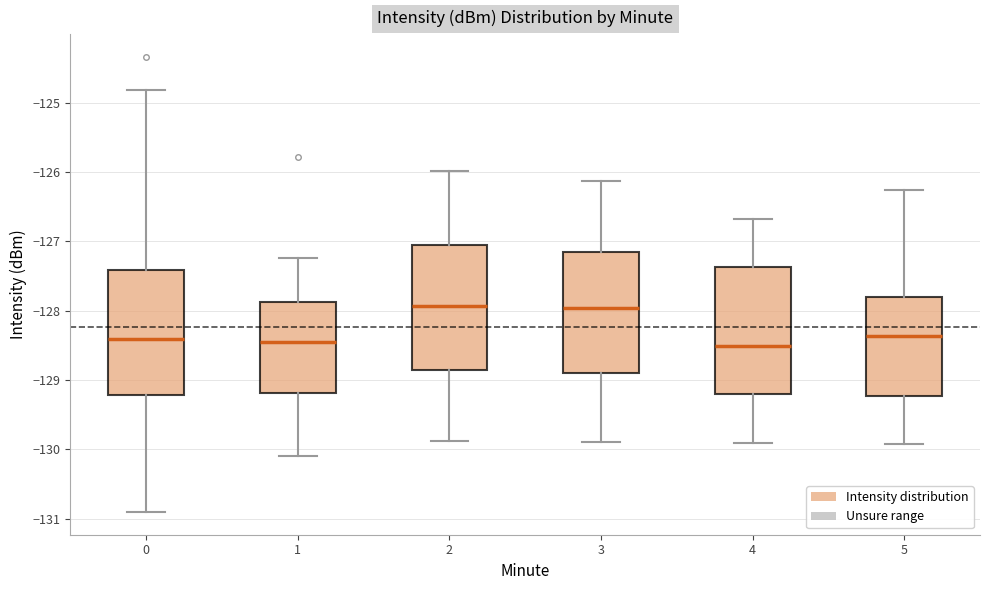

Reading left to right, transcribe this box plot: for each box, give where its median line is, the range the box spans, and where its two whiskers end, as read against the y-axis. The values are not printed on the chart, so give them approximately, as read against the axis.

0: median -128.4, box -129.2 to -127.4, whiskers -130.9 to -124.8
1: median -128.5, box -129.2 to -127.9, whiskers -130.1 to -127.2
2: median -127.9, box -128.8 to -127.0, whiskers -129.9 to -126.0
3: median -128.0, box -128.9 to -127.2, whiskers -129.9 to -126.1
4: median -128.5, box -129.2 to -127.4, whiskers -129.9 to -126.7
5: median -128.4, box -129.2 to -127.8, whiskers -129.9 to -126.3